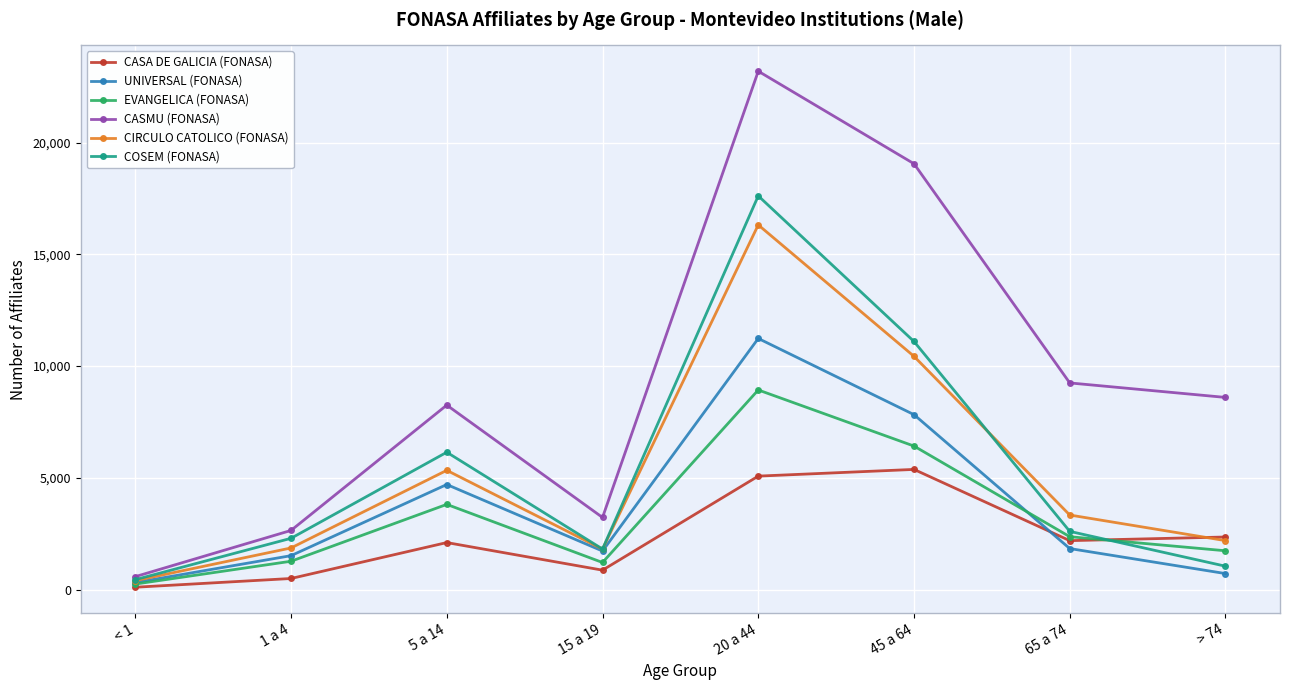

Where does the UNIVERSAL (FONASA) series first go above 1836?

5 a 14